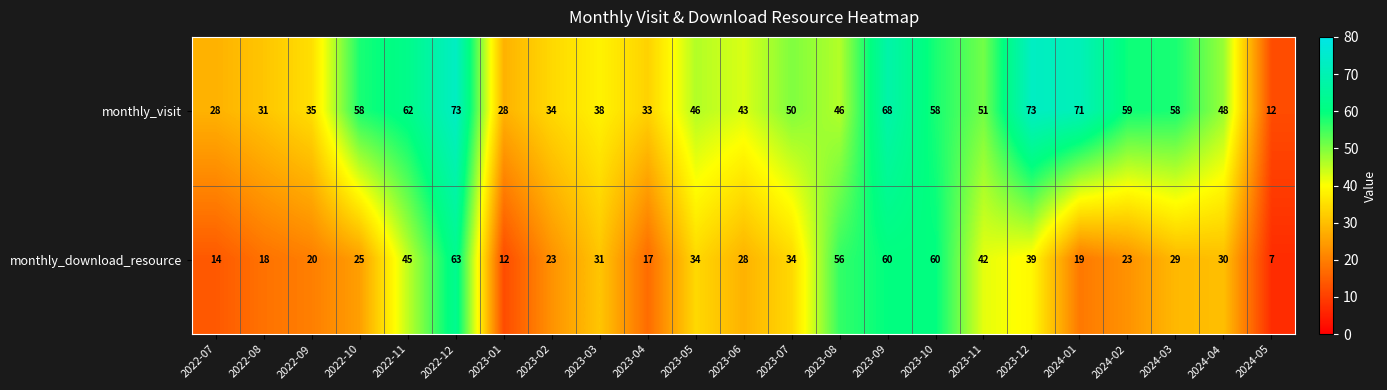

At which label does monthly_download_resource first exceed 29?

2022-11